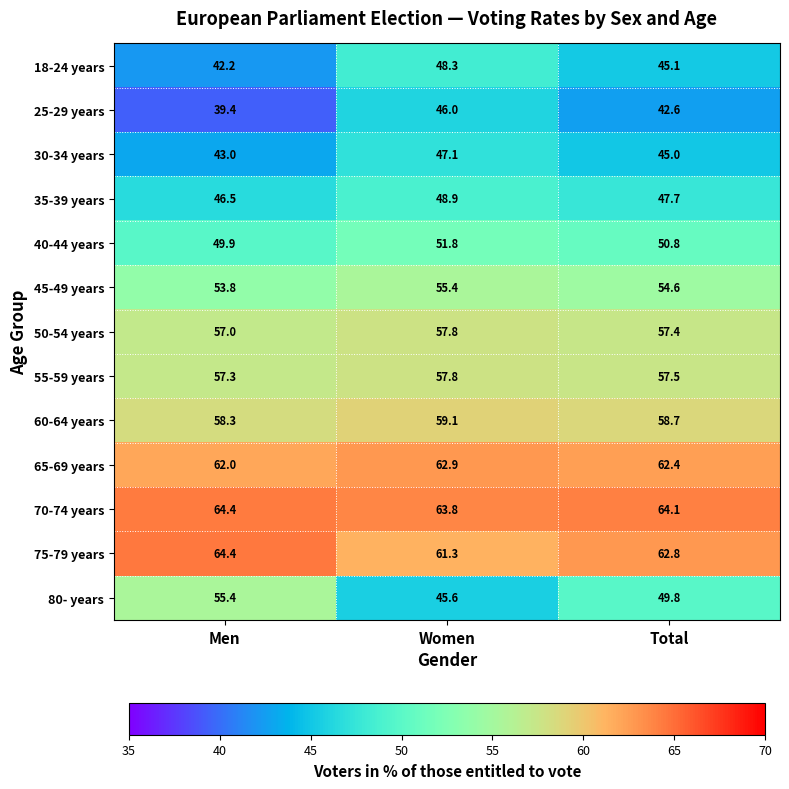

How many categories are shown in the chart?

3